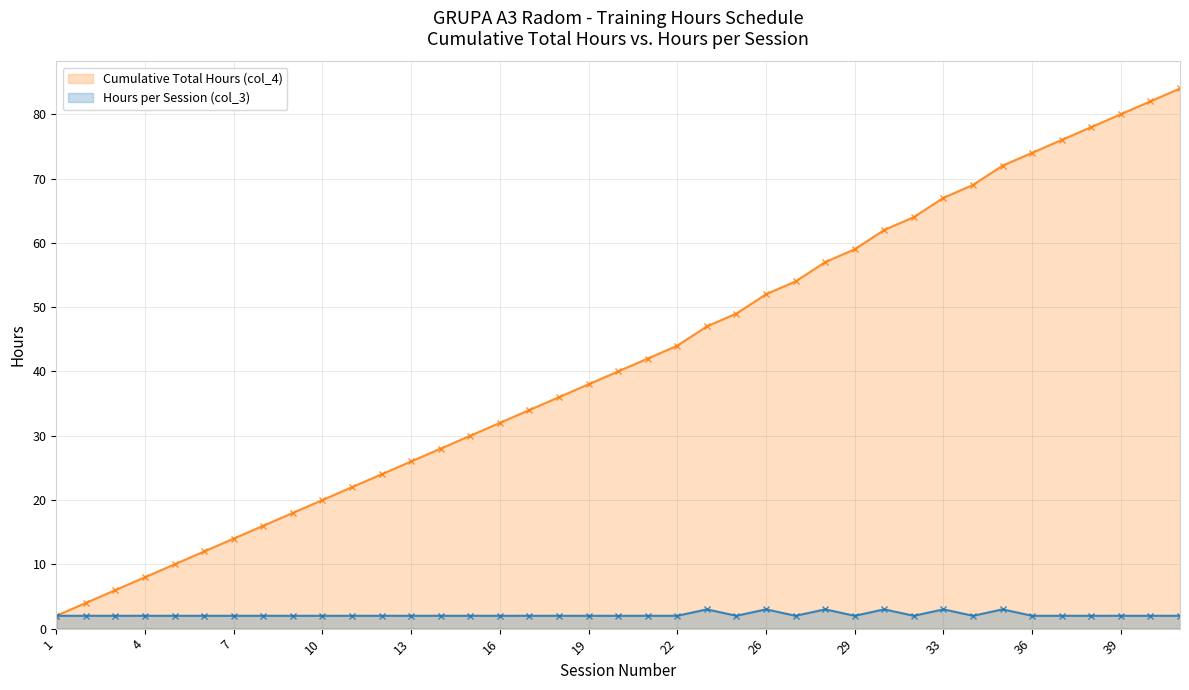

True or false: Hours per Session (col_3) and Cumulative Total Hours (col_4) cross at least once.

False